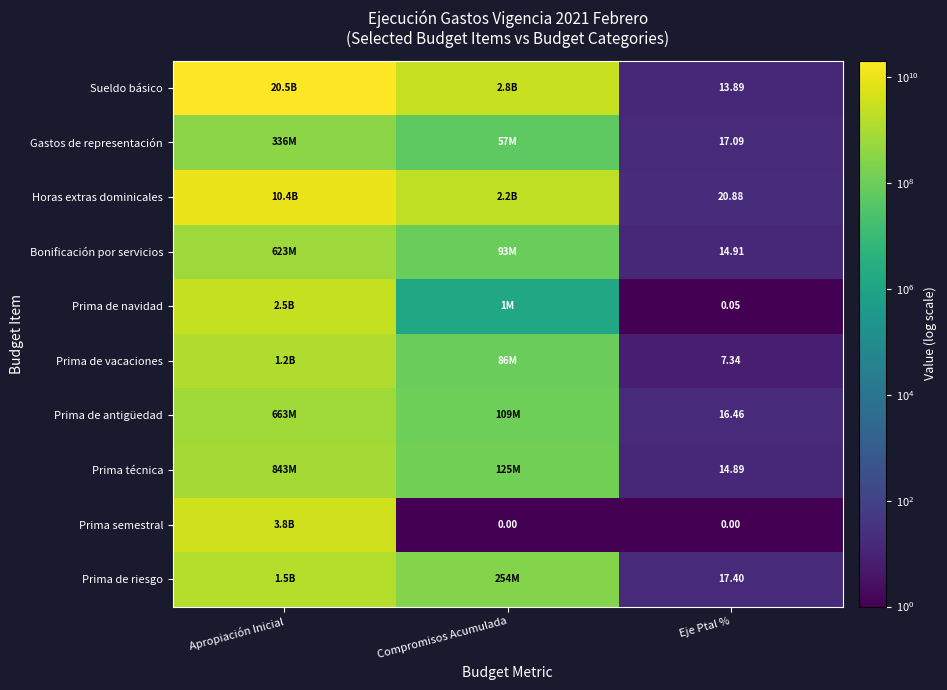

What is the average value of the Prima semestral series?

1283309000.0